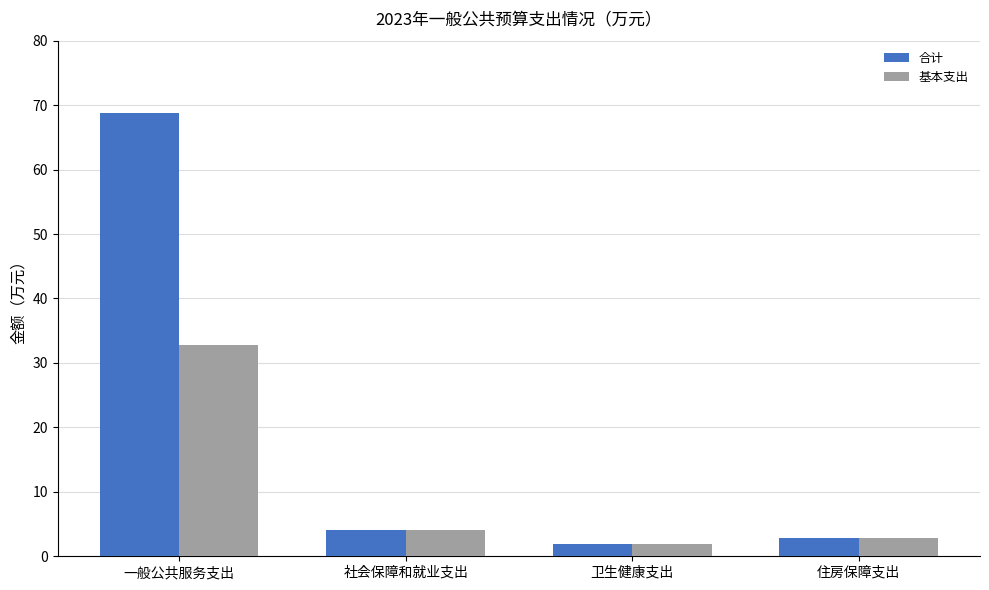

Rank the series by their average value, from highest to lowest.

合计, 基本支出